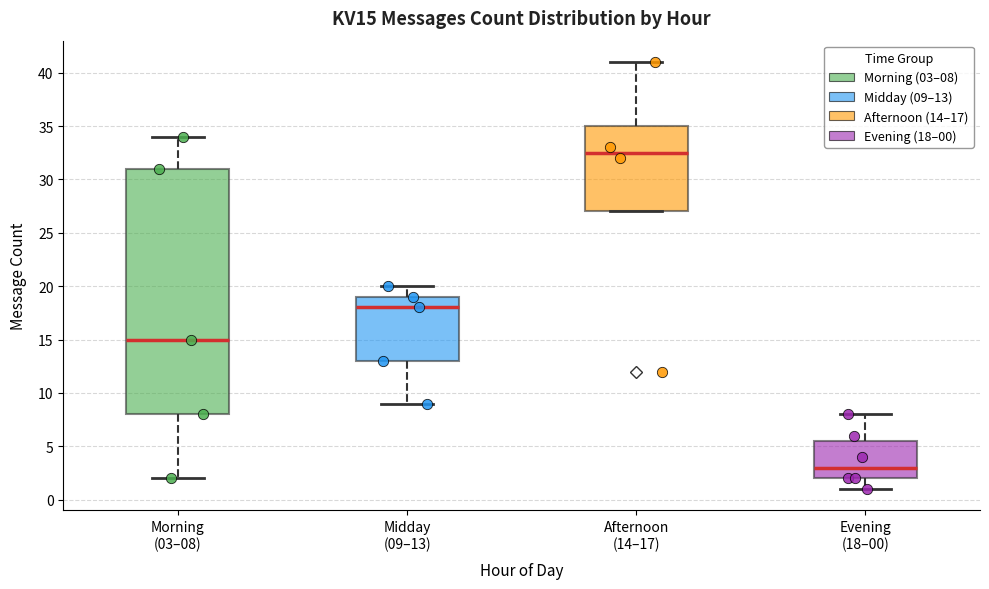

Which box is the tallest, from its lower edge to its upper edge?

Morning (03–08)